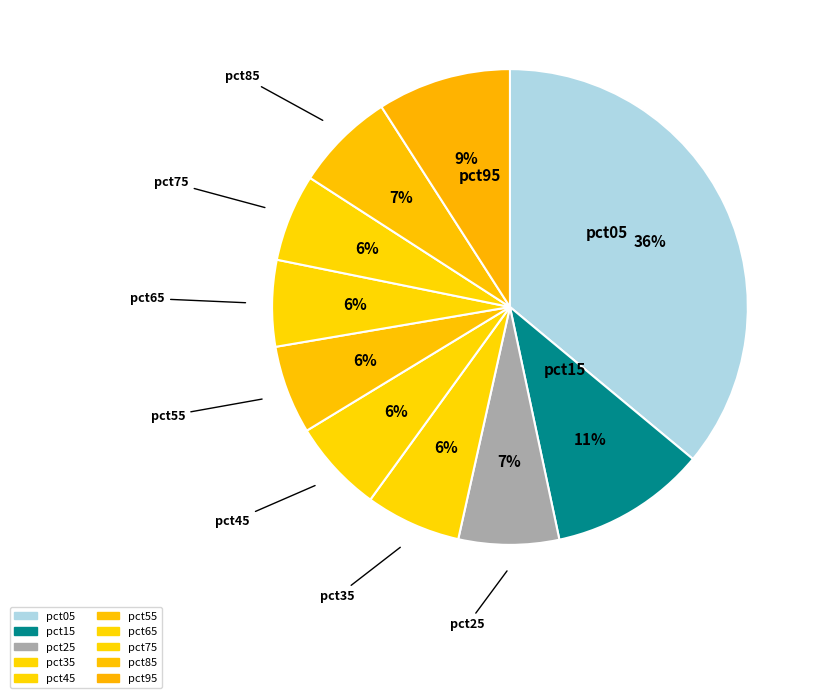

To the nearest percent, what portion does pct75 represent?

6%